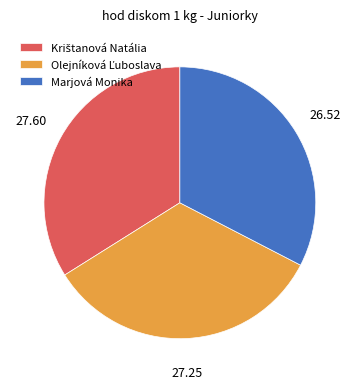

Does any single category account for the majority?

No